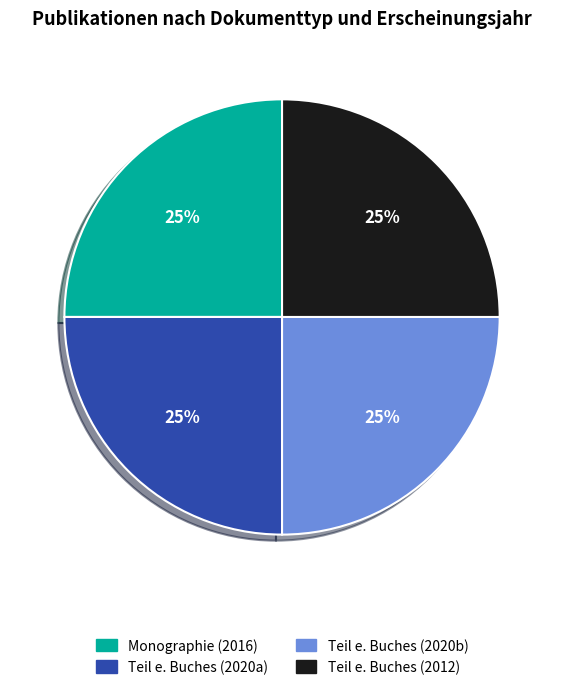

What percentage is the Teil e. Buches (2020b) slice, to the nearest percent?

25%